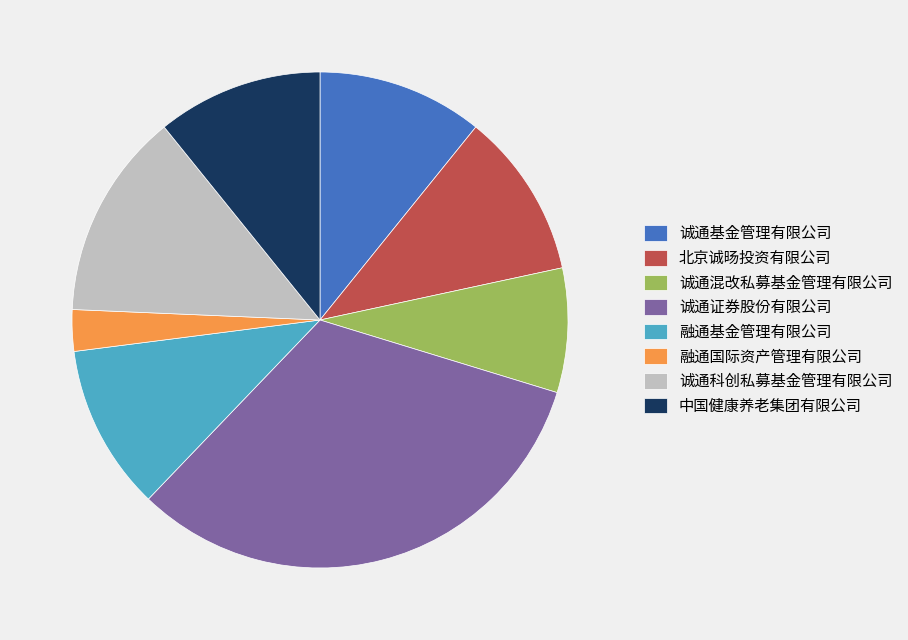

How many slices are in this pie chart?

8